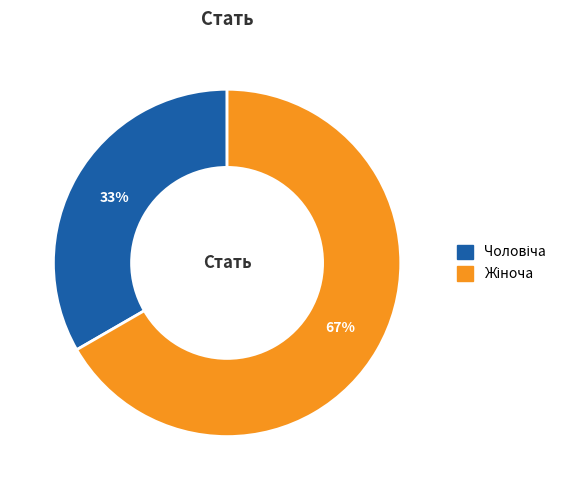

Is there a majority slice in this chart?

Yes